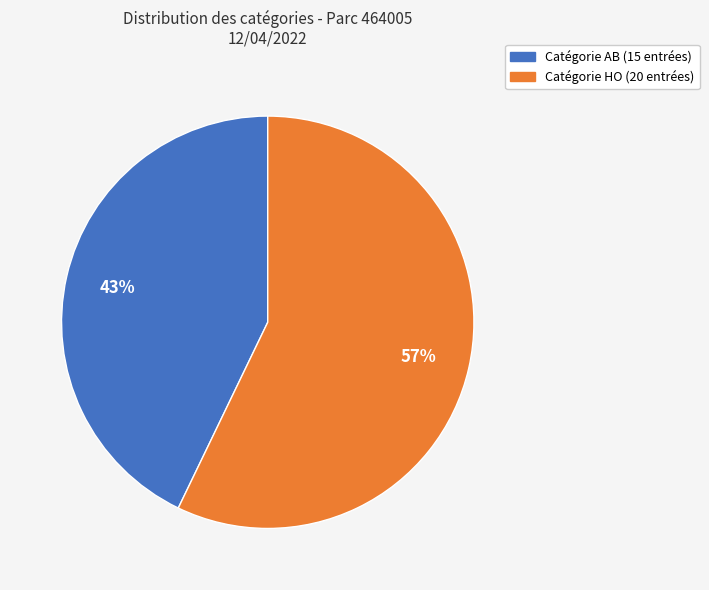

Which slice is the smallest?

Catégorie AB (15 entrées)